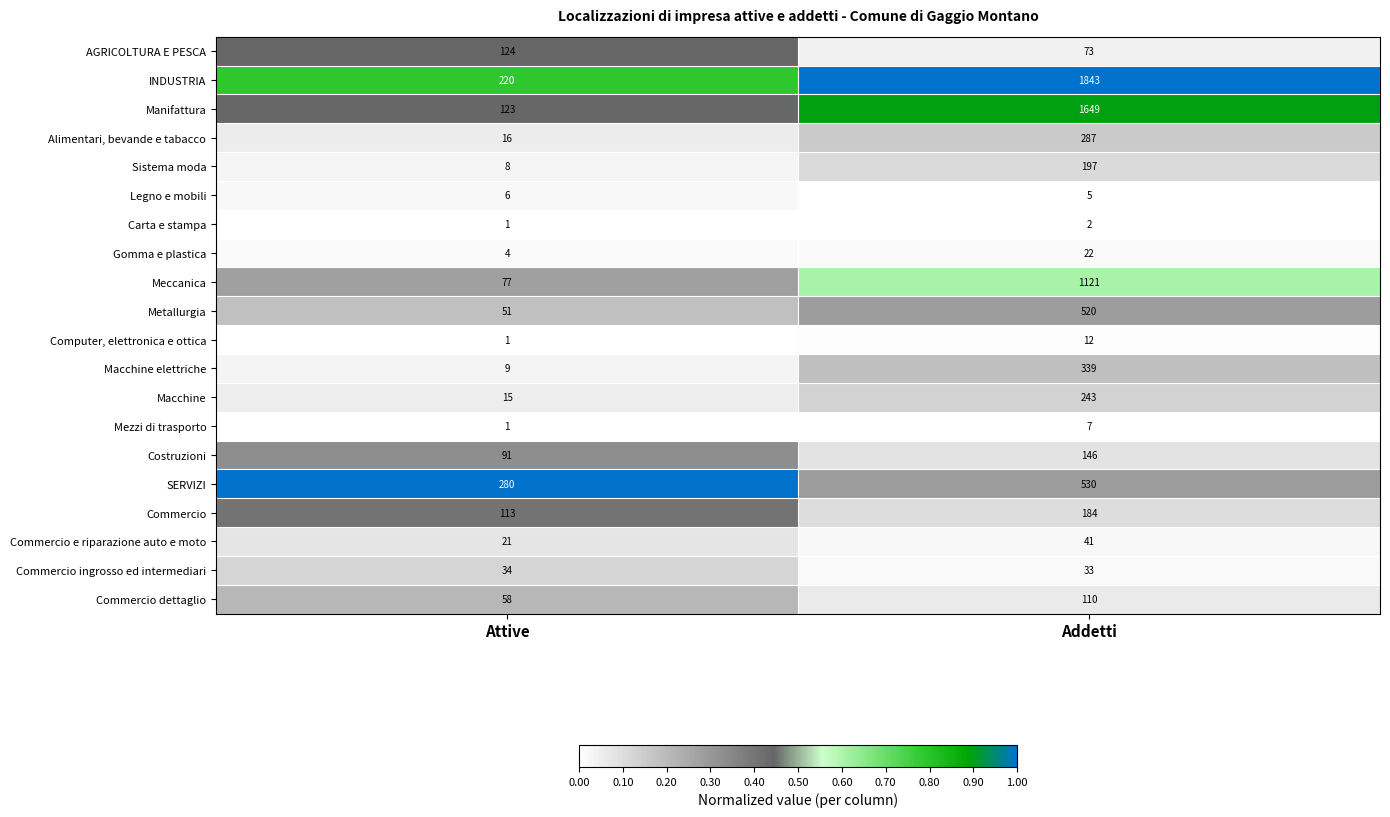

What is the difference between the Meccanica values at Attive and Addetti?

1044